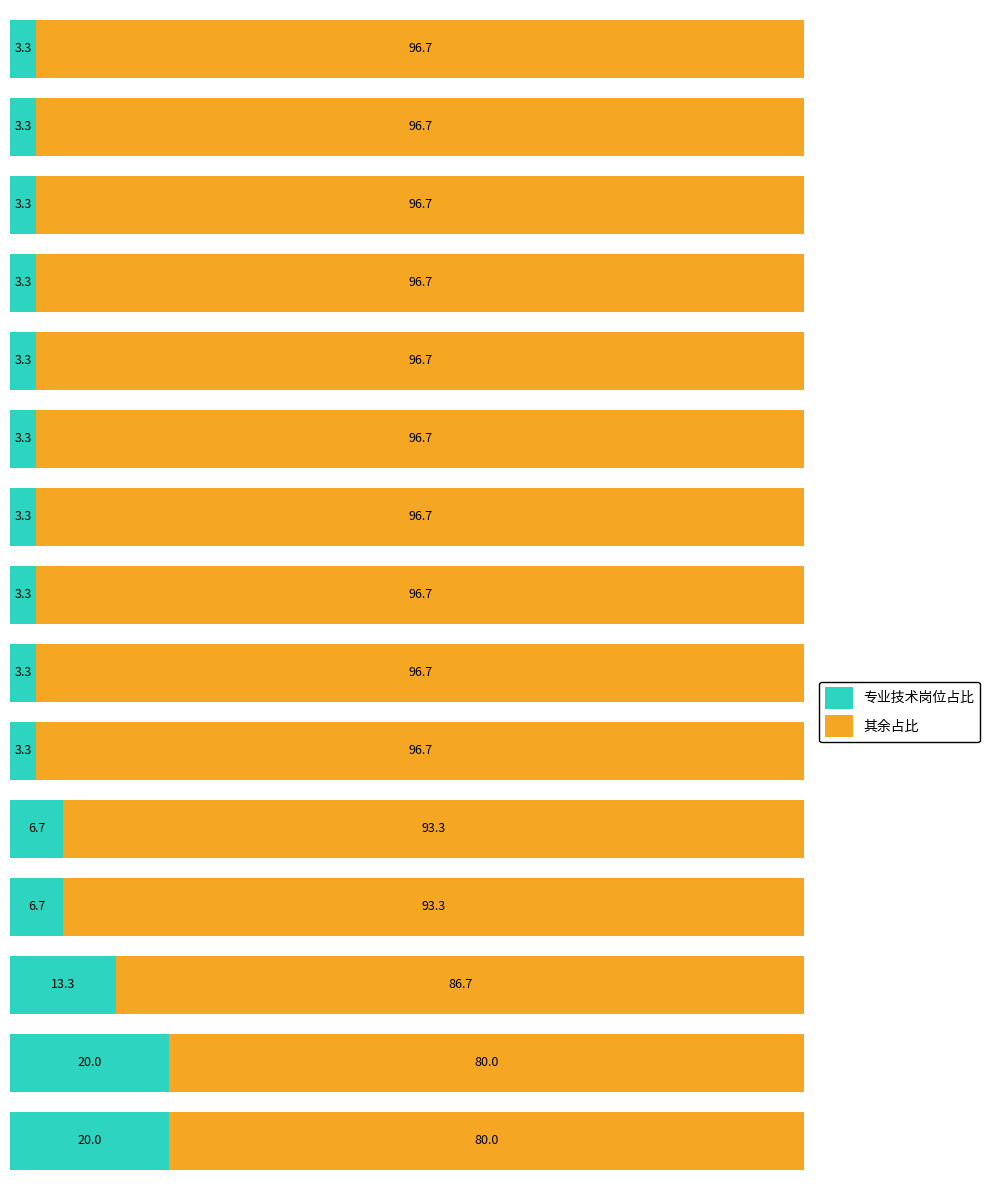

What is the maximum value for 专业技术岗位占比?

20.0